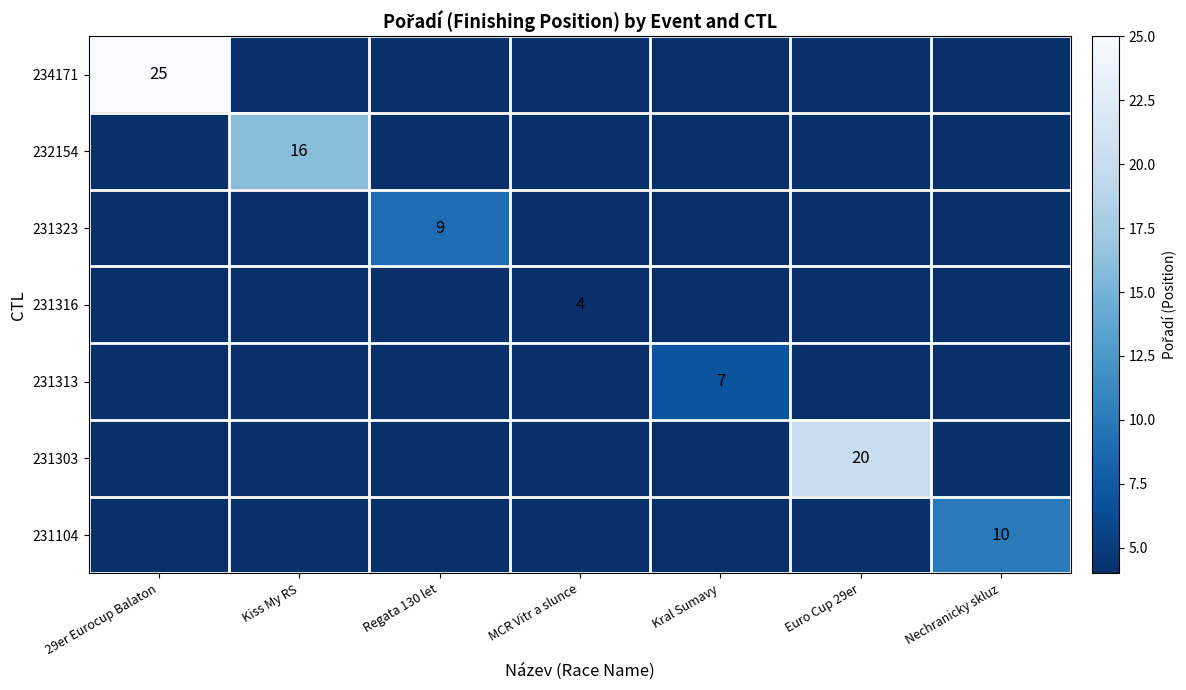

Is it true that 231104 equals -1 at 29er Eurocup Balaton?

True